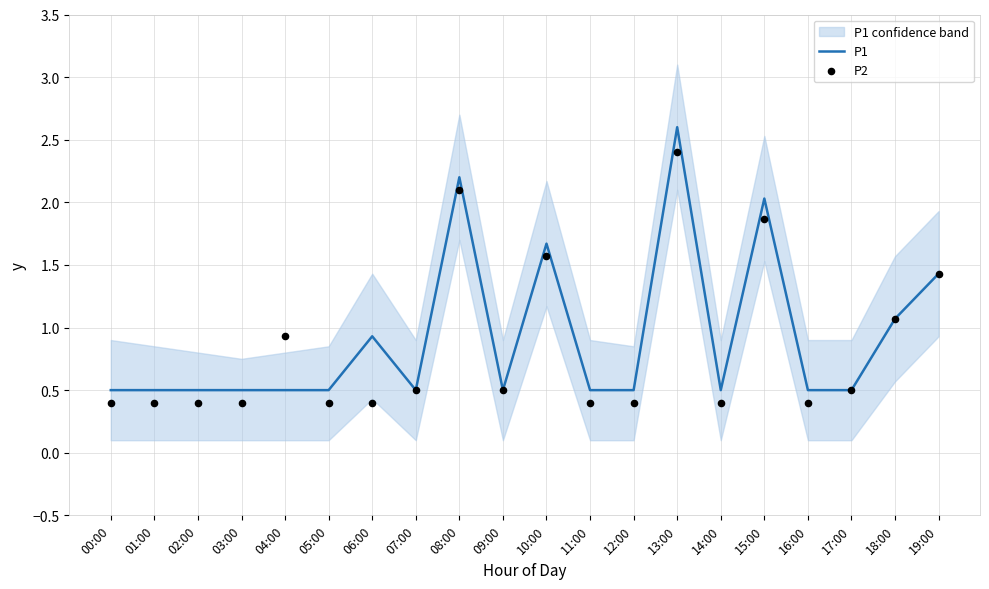

Which series reaches the maximum Y coordinate?

P1